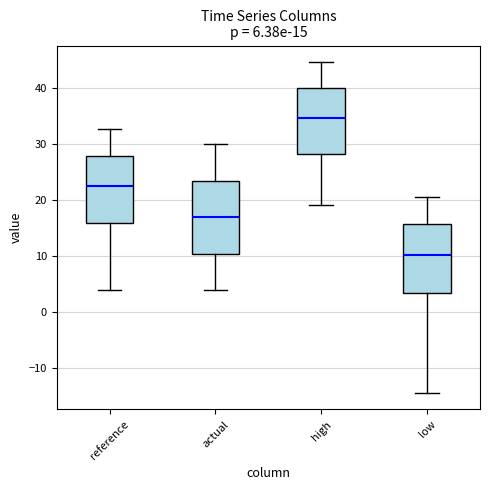

Which box has the highest median line?

high